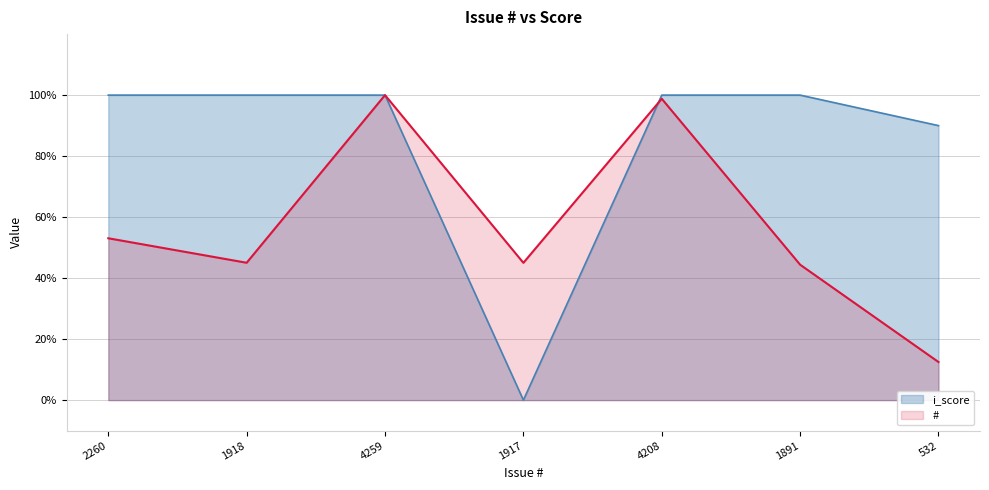

What is the sum of the # values at 532 and 1918?

57.5